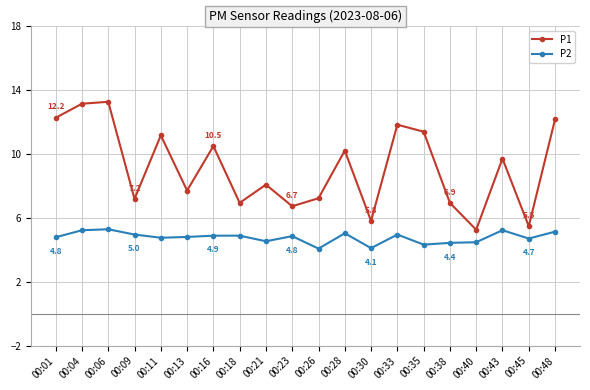

True or false: P2 and P1 cross at least once.

False